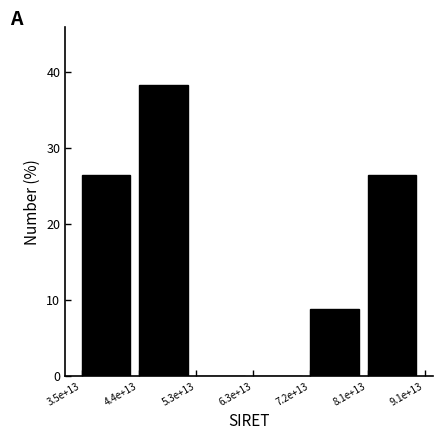

Reading left to right, transcribe all the data shown in this chart.

3.5e+13=26.5	4.4e+13=38.2	5.3e+13=0.0	6.3e+13=0.0	7.2e+13=8.8	8.1e+13=26.5